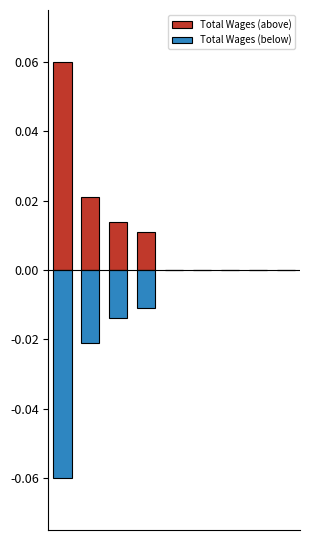

How many groups of bars are there?

9